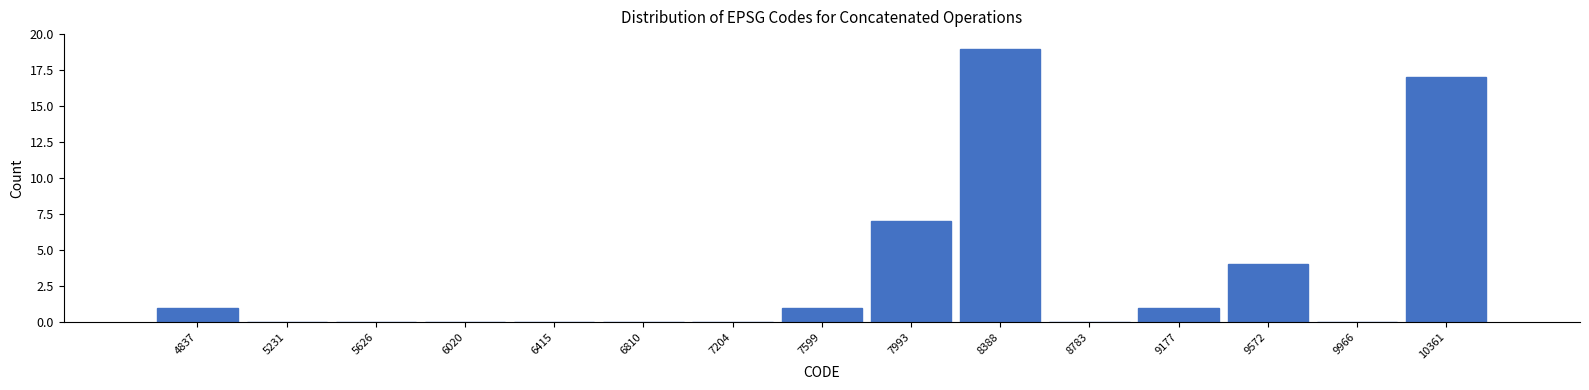

Between 9572 and 8783, which is larger?

9572